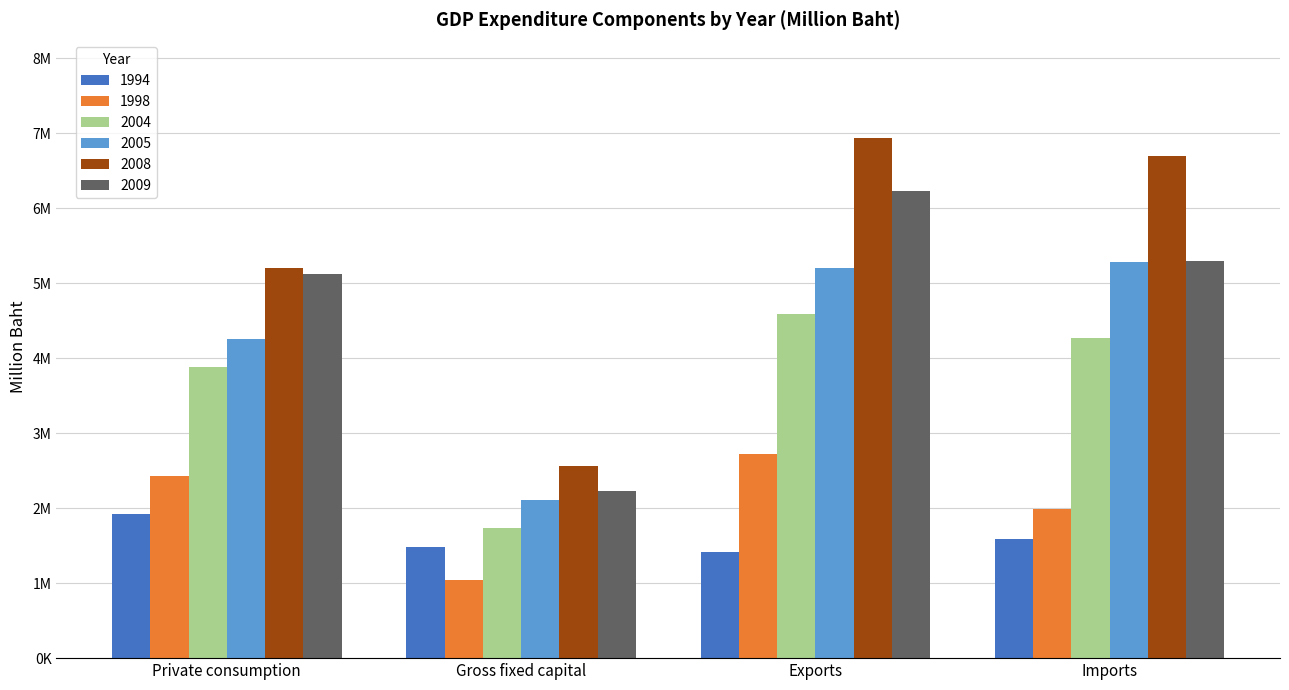

At Exports, list the series in order from smallest to largest.

1994, 1998, 2004, 2005, 2009, 2008